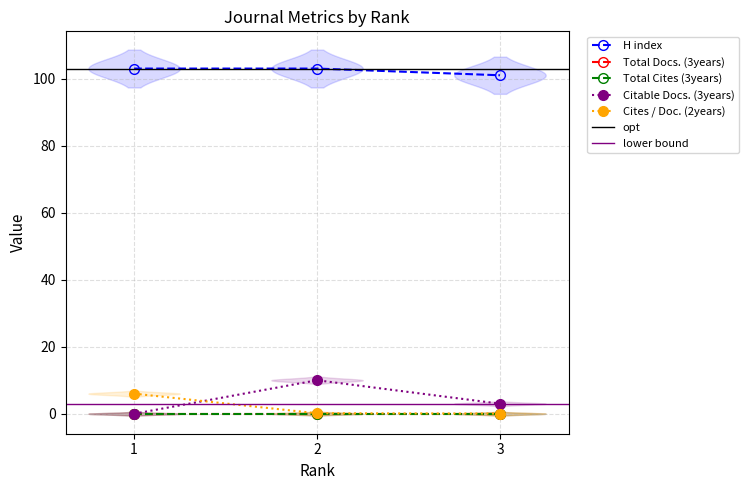

What is the difference between the maximum and minimum values in the Cites / Doc. (2years) series?

5.9